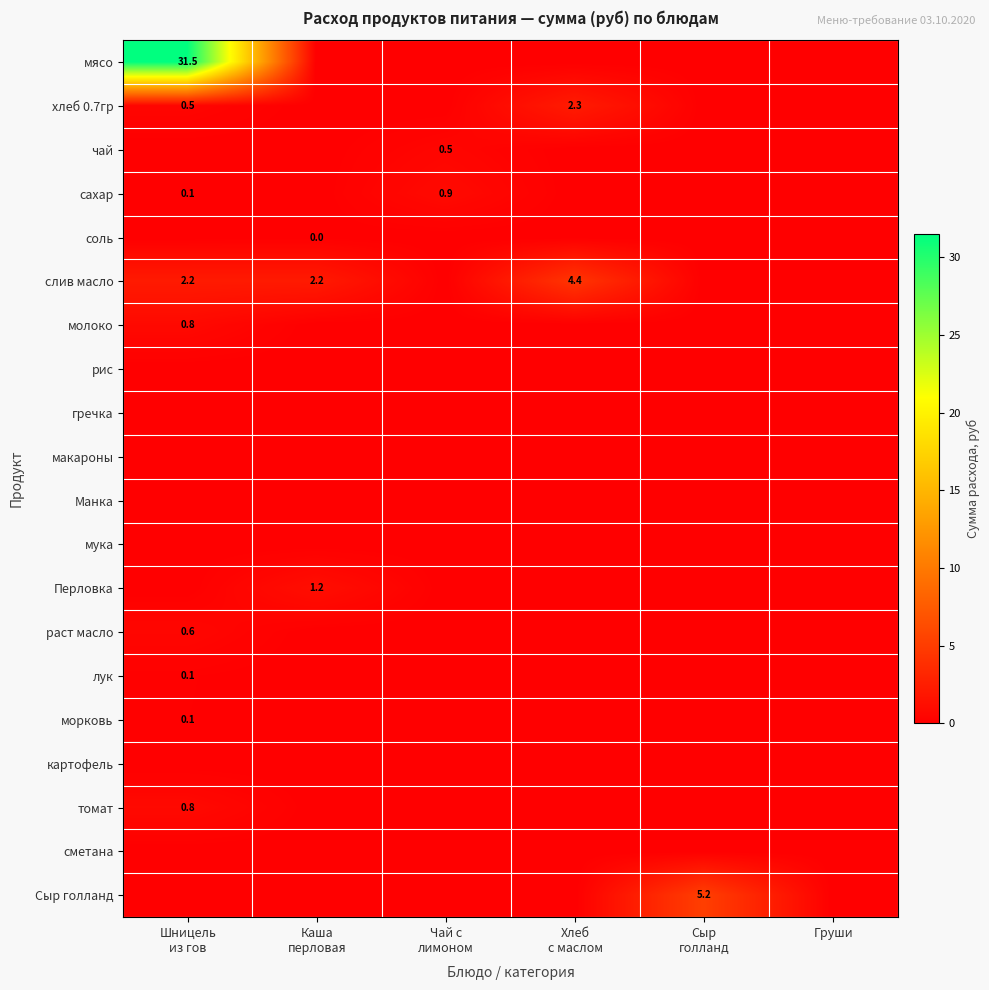

What is the maximum value shown in the chart?

31.5